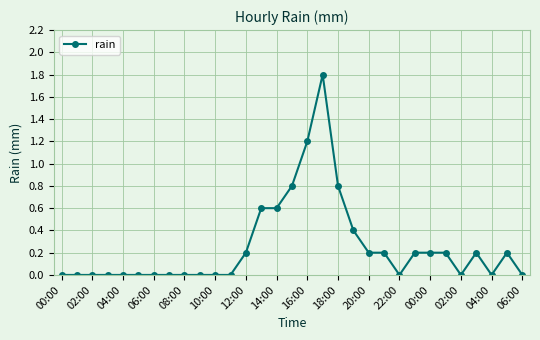

Reading left to right, transcribe all the data shown in this chart.

0.0	0.0	0.0	0.0	0.0	0.0	0.0	0.0	0.0	0.0	0.0	0.0	0.2	0.6	0.6	0.8	1.2	1.8	0.8	0.4	0.2	0.2	0.0	0.2	0.2	0.2	0.0	0.2	0.0	0.2	0.0